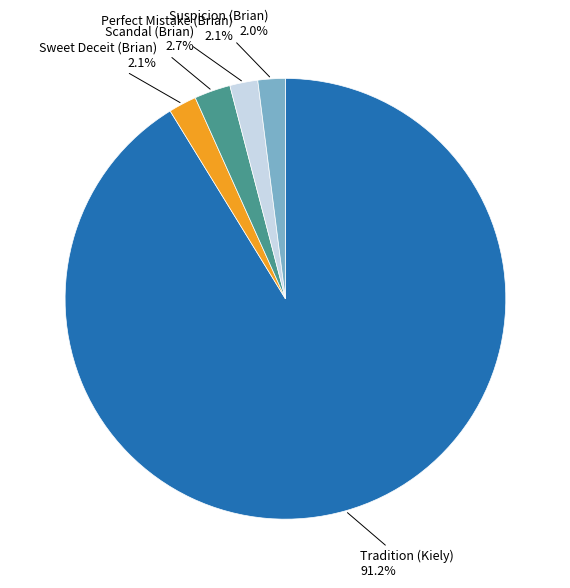

Does any single category account for the majority?

Yes